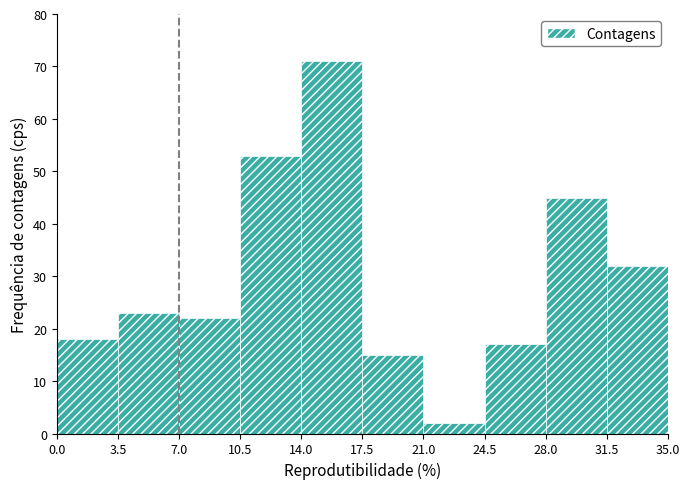

Reading left to right, transcribe this chart: for each bar, give the range it covers on the x-axis and its height. The values are not printed on the chart, so give them approximately, as read against the axis.

0.0 to 3.5: 18
3.5 to 7.0: 23
7.0 to 10.5: 22
10.5 to 14.0: 53
14.0 to 17.5: 71
17.5 to 21.0: 15
21.0 to 24.5: 2
24.5 to 28.0: 17
28.0 to 31.5: 45
31.5 to 35.0: 32